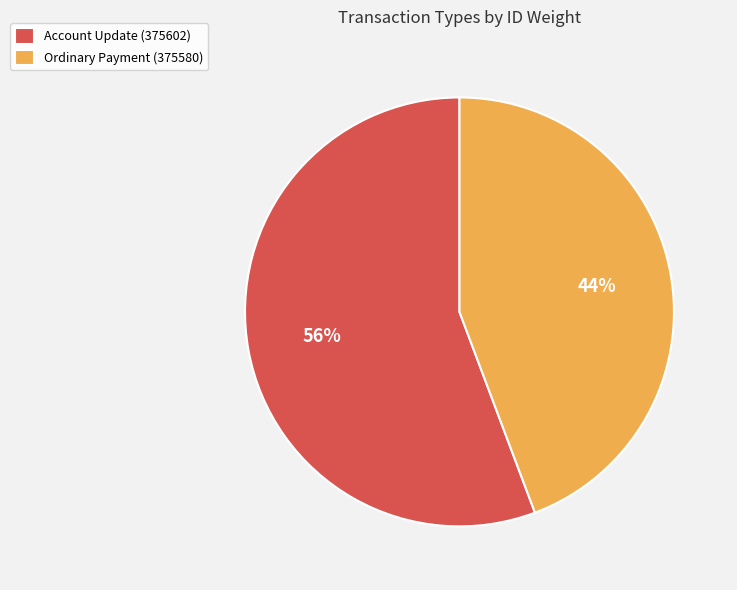

Do Account Update (375602) and Ordinary Payment (375580) together represent more than half of the pie?

Yes